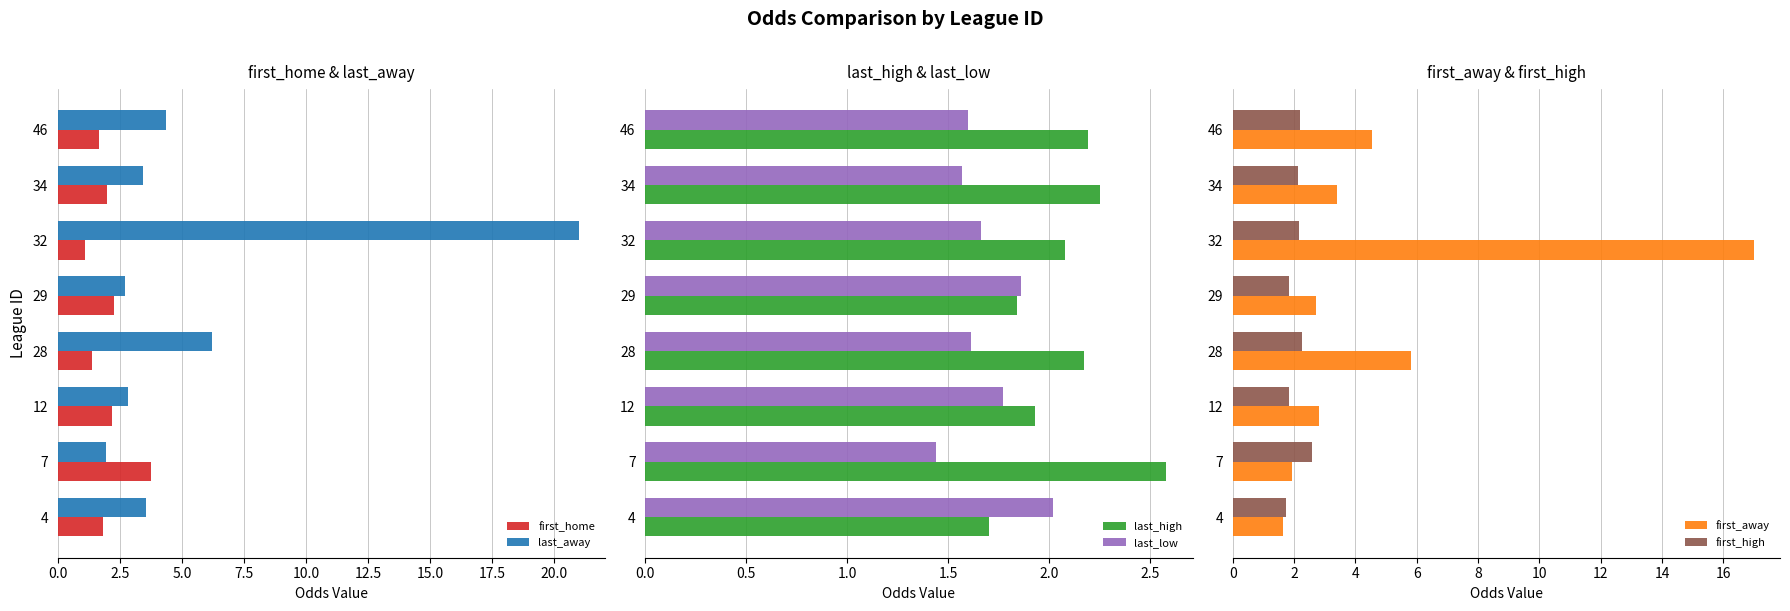

The first_home series shows 0.9 at 12. True or false?

False